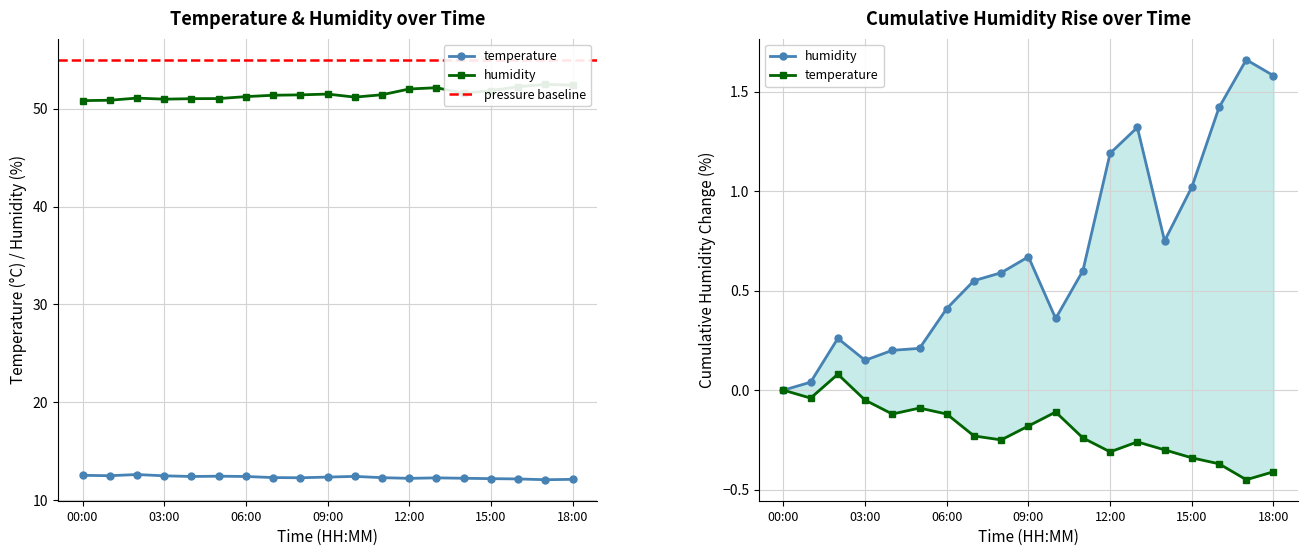

True or false: temperature and humidity cross at least once.

False